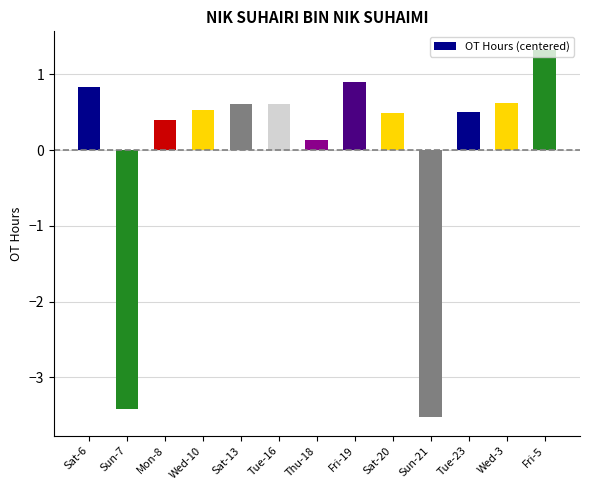

What is the difference between the second highest and minimum values?

4.4